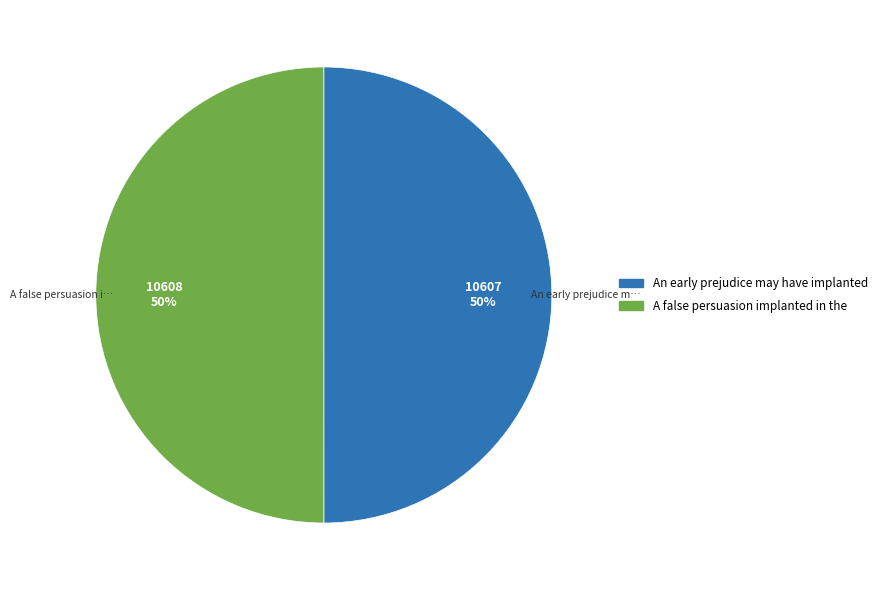

Is it true that A false persuasion implanted in the is 63% of the pie?

False